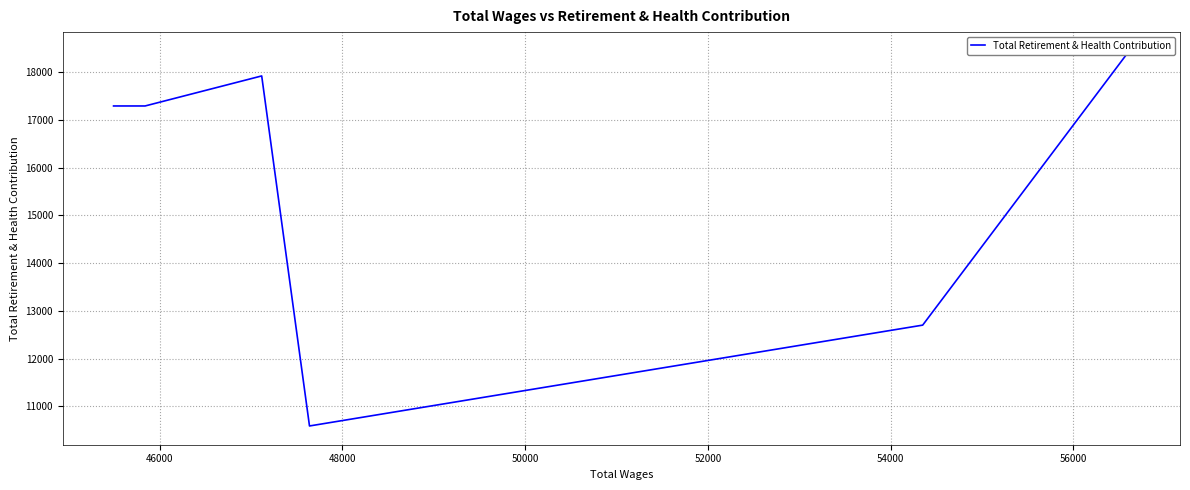

What is the smallest value displayed?

10592